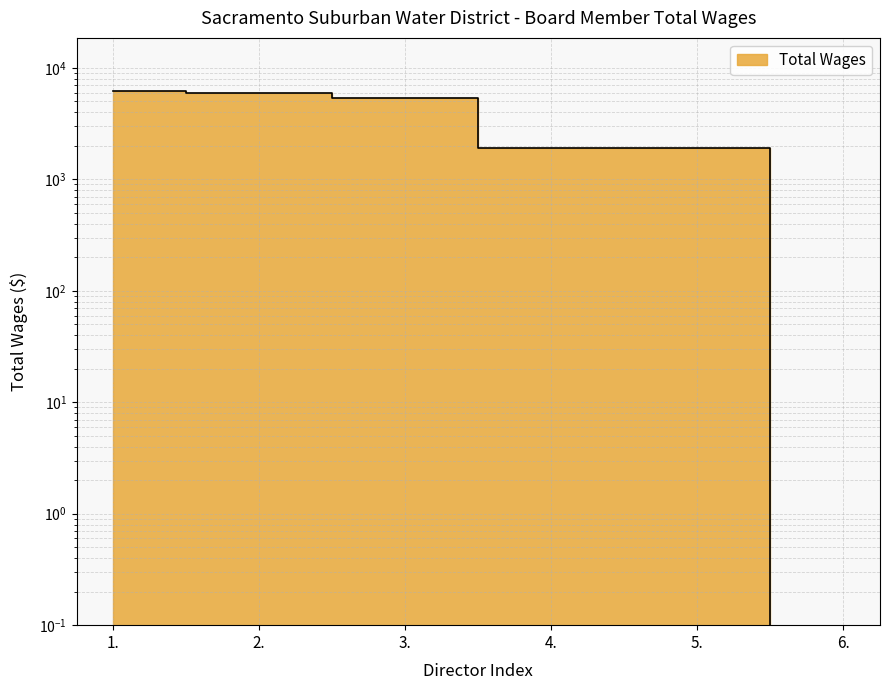

Reading left to right, transcribe all the data shown in this chart.

6200	5913	5400	1900	1900	0